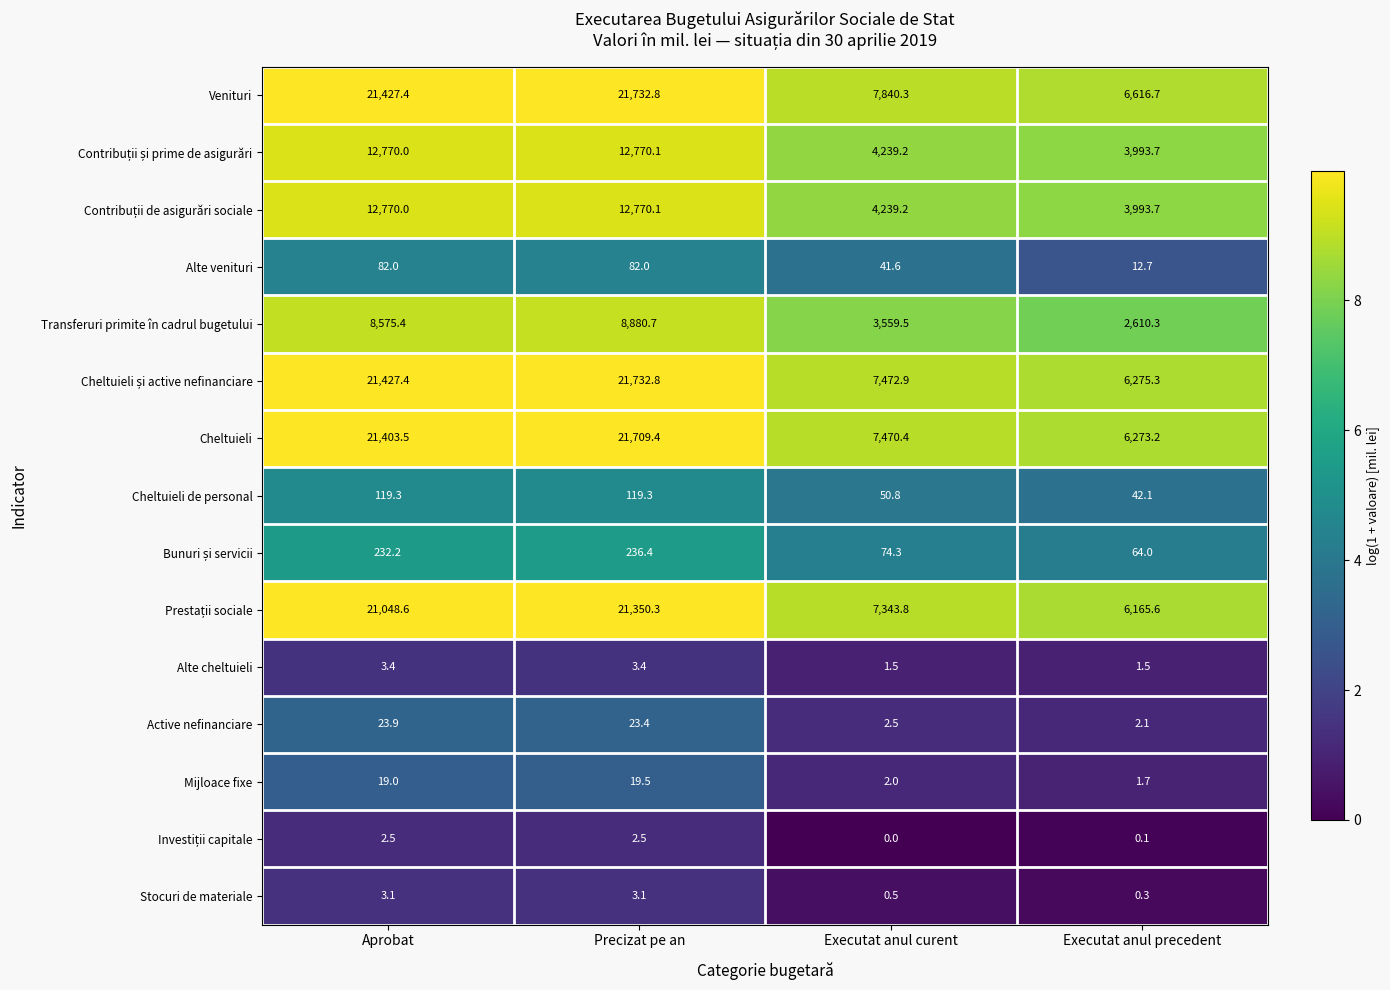

What is the total value across all series at Precizat pe an?

121435.8